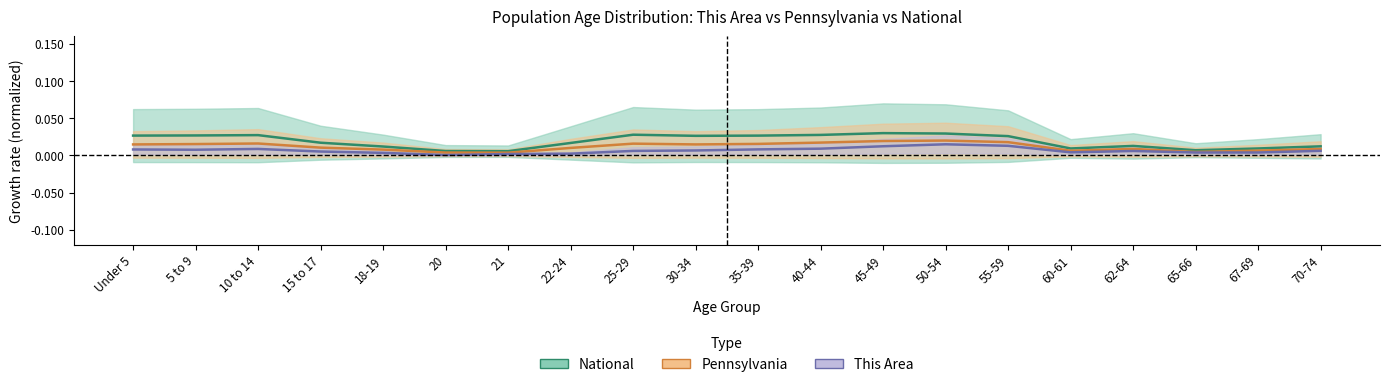

What is the label of the 10th point from the left?

30-34